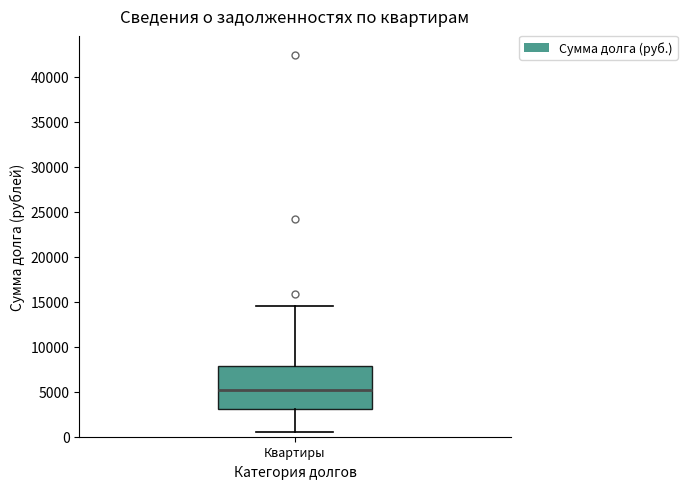

Where is the upper edge of the box for Квартиры on the y-axis? The values are not printed on the chart, so give them approximately, as read against the axis.

8000